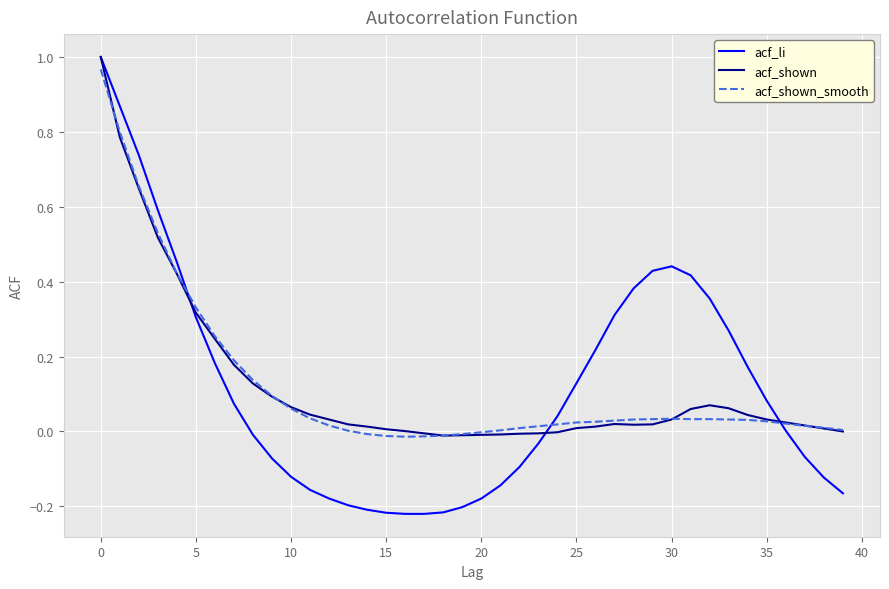

Which series has the largest range (max minus min)?

acf_li